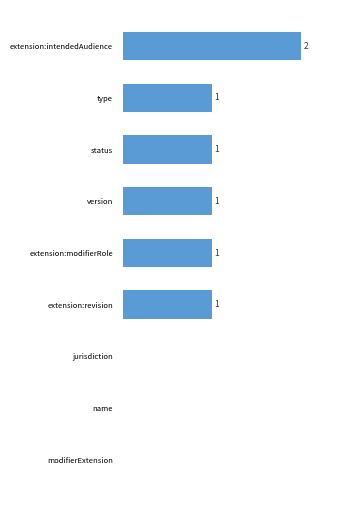

Which category has the highest value across all series?

extension:intendedAudience